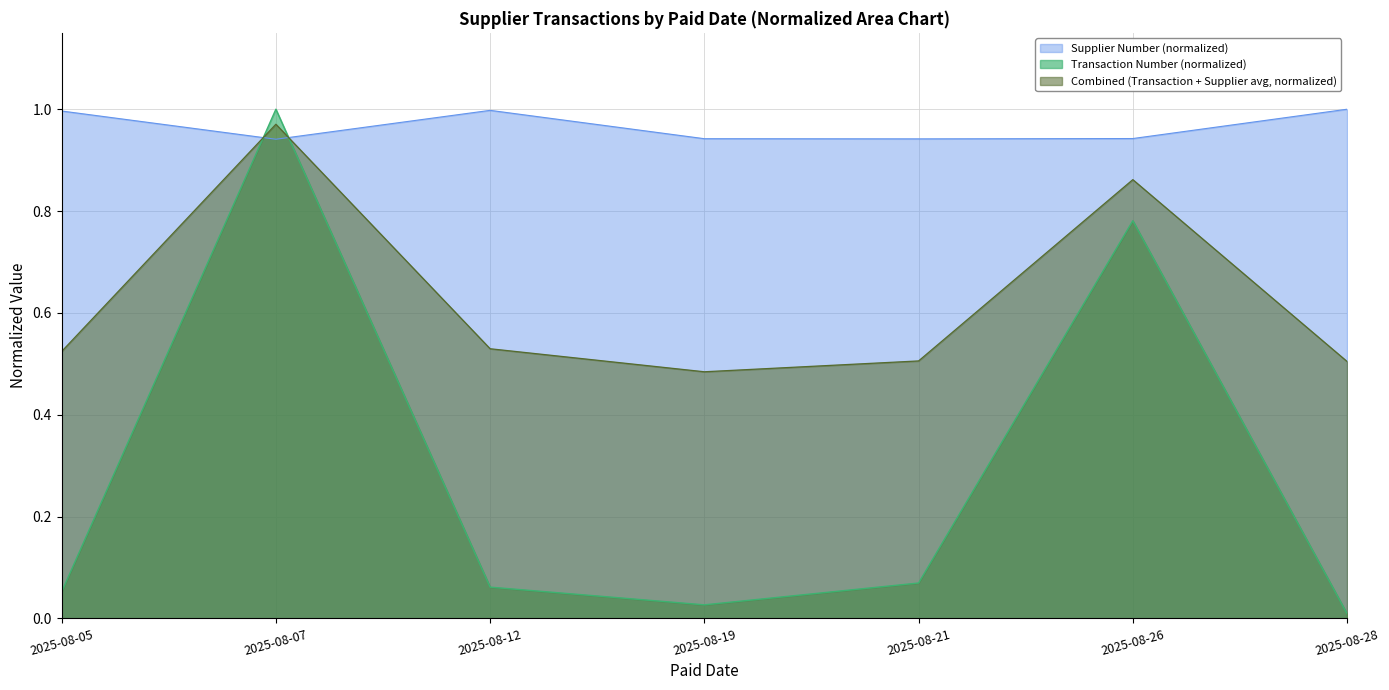

After their last crossing, which series has the higher values: Transaction Number or Supplier Number?

Supplier Number